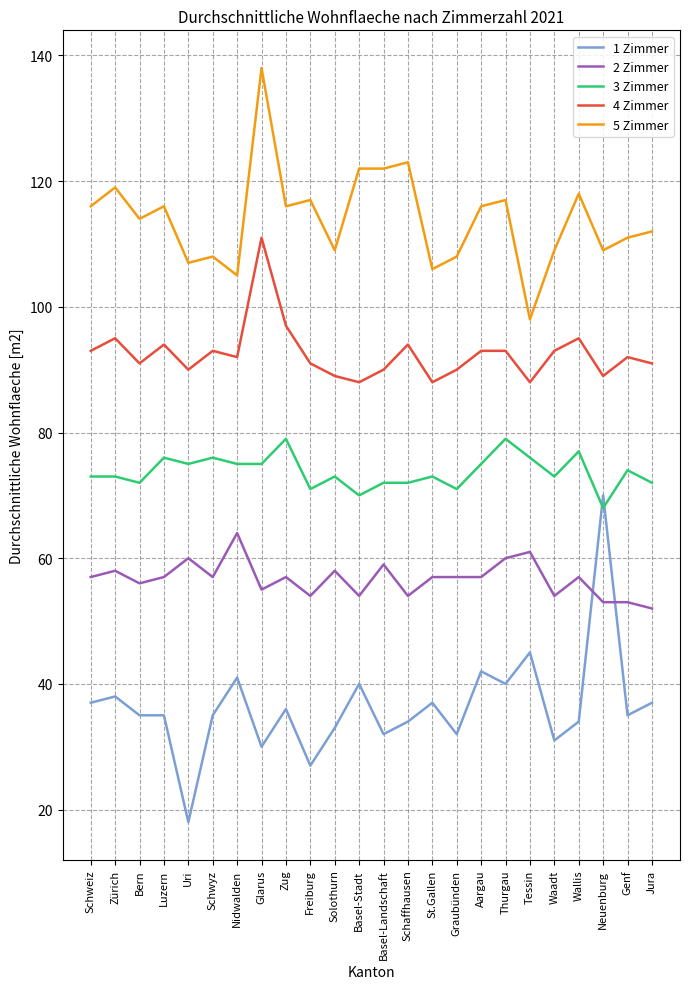

Rank the series by their average value, from highest to lowest.

5 Zimmer, 4 Zimmer, 3 Zimmer, 2 Zimmer, 1 Zimmer